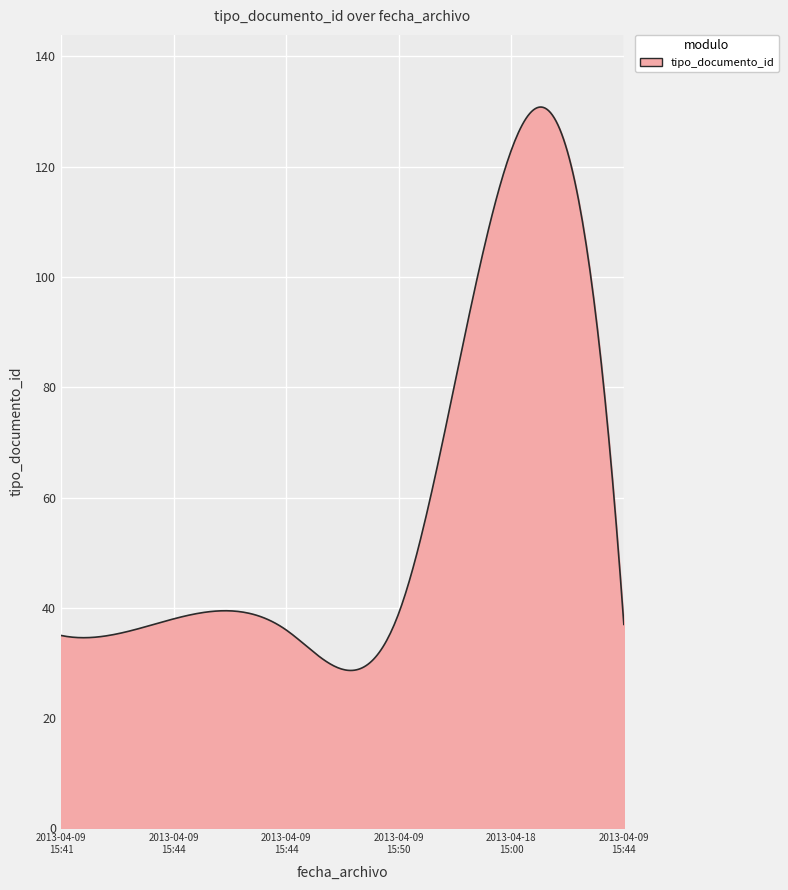

What is the difference between the maximum and minimum values?

102.2